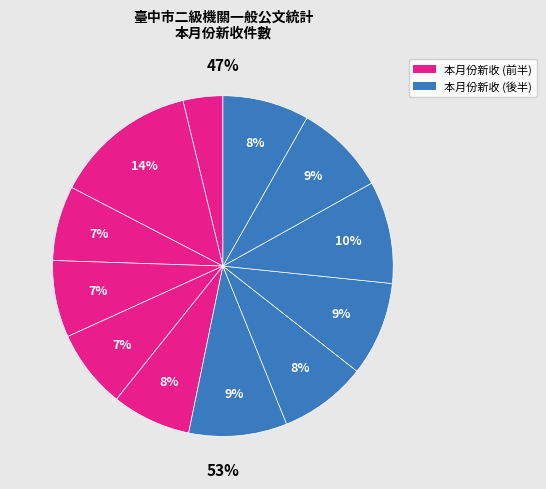

Is there any slice that represents more than half of the pie?

No